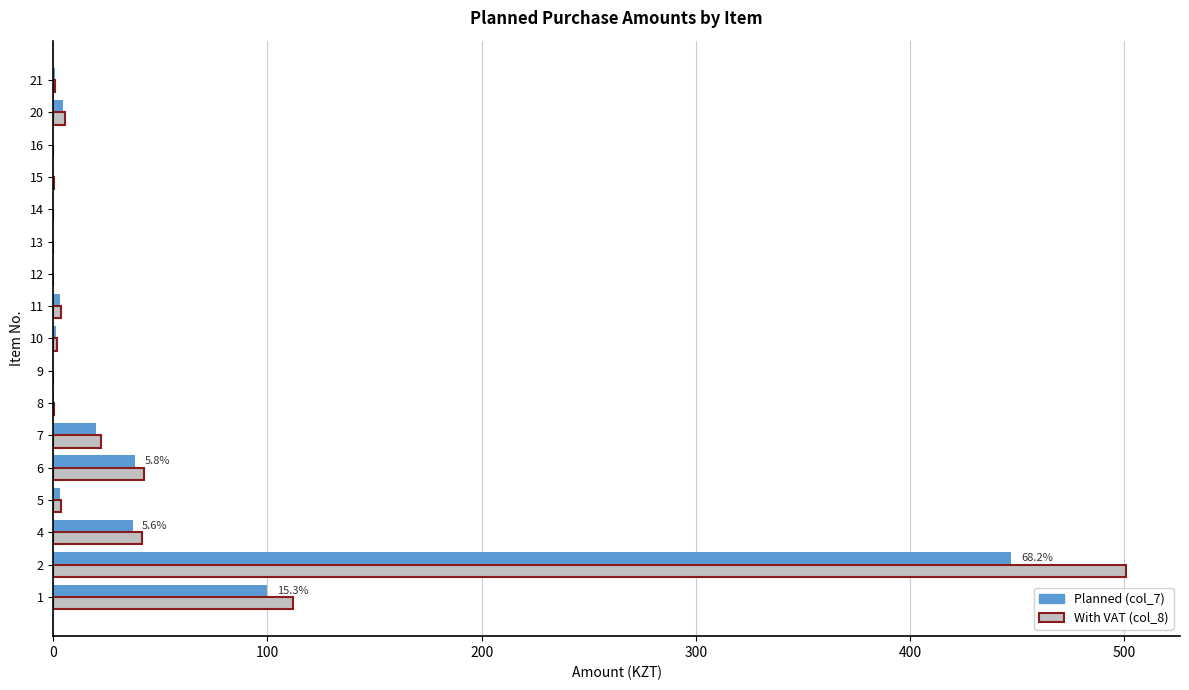

What is the greatest value displayed?

501.0